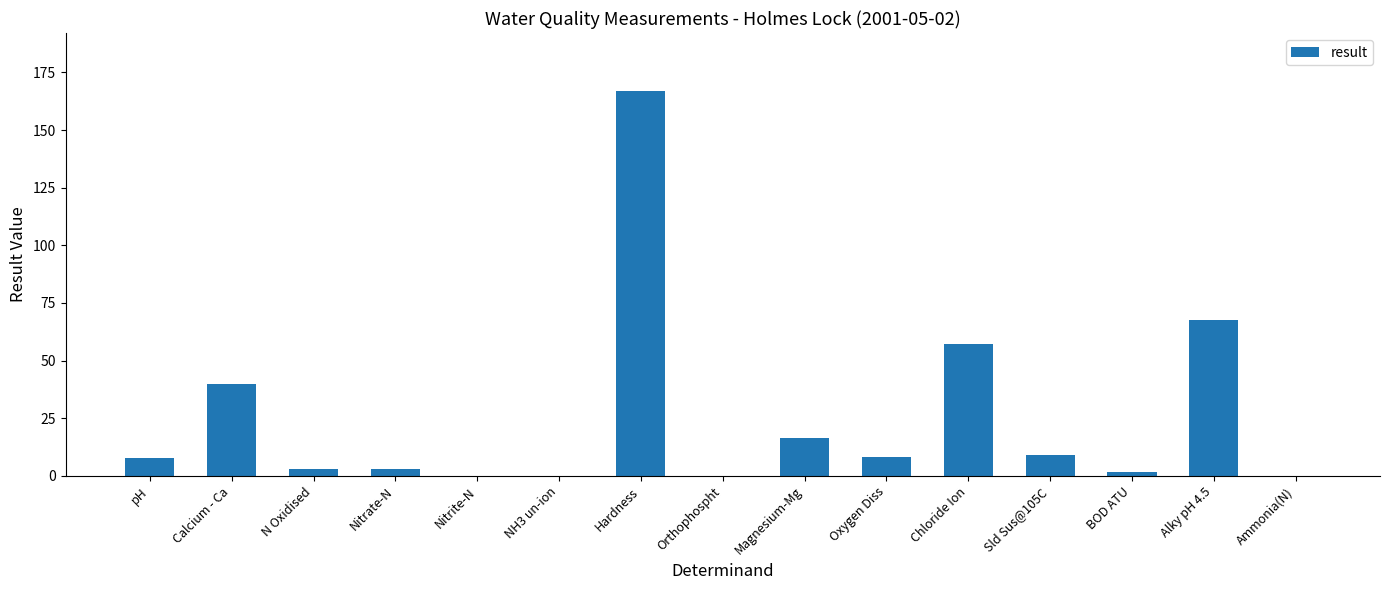

Read the value at Calcium - Ca.

40.0